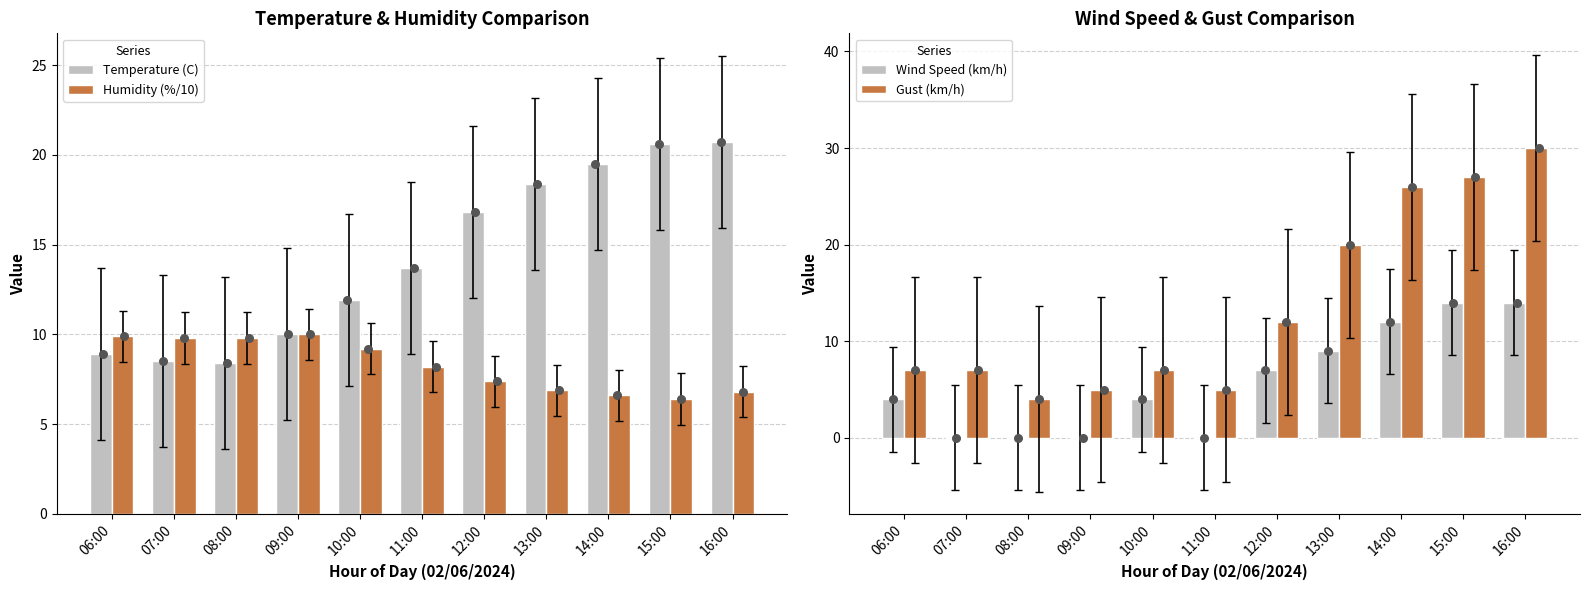

What is the total value across all series at 16:00?

71.5